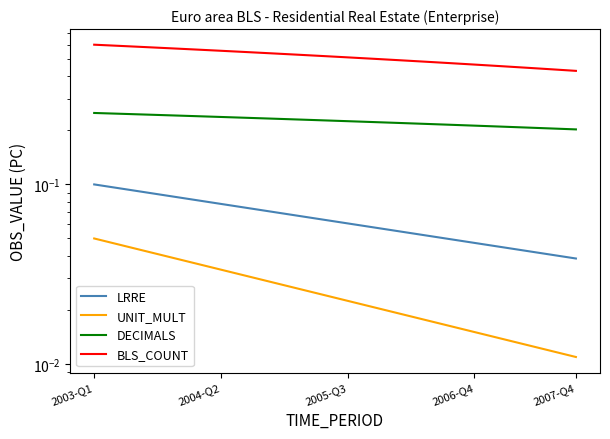

At 2003-Q1, list the series in order from smallest to largest.

UNIT_MULT, LRRE, DECIMALS, BLS_COUNT